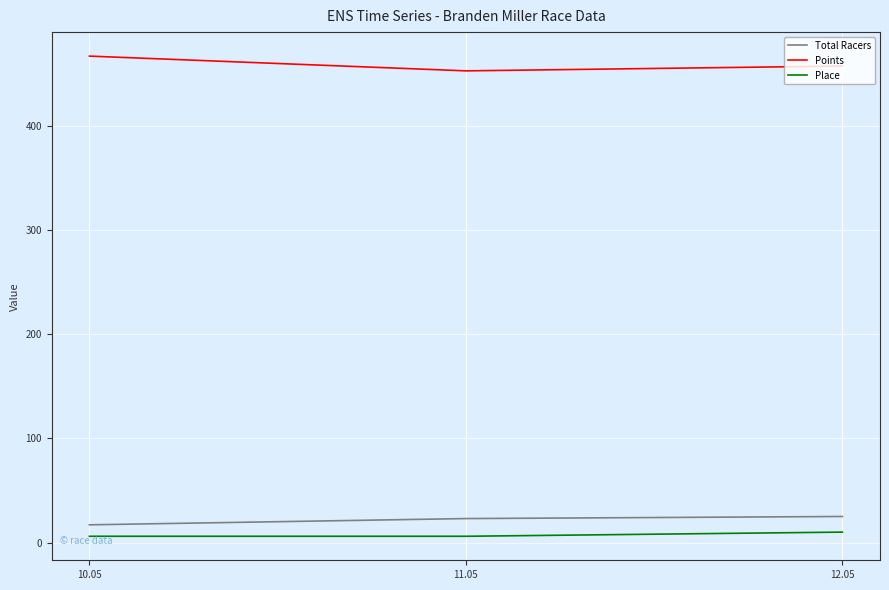

Which label corresponds to the largest value in the chart?

10.05